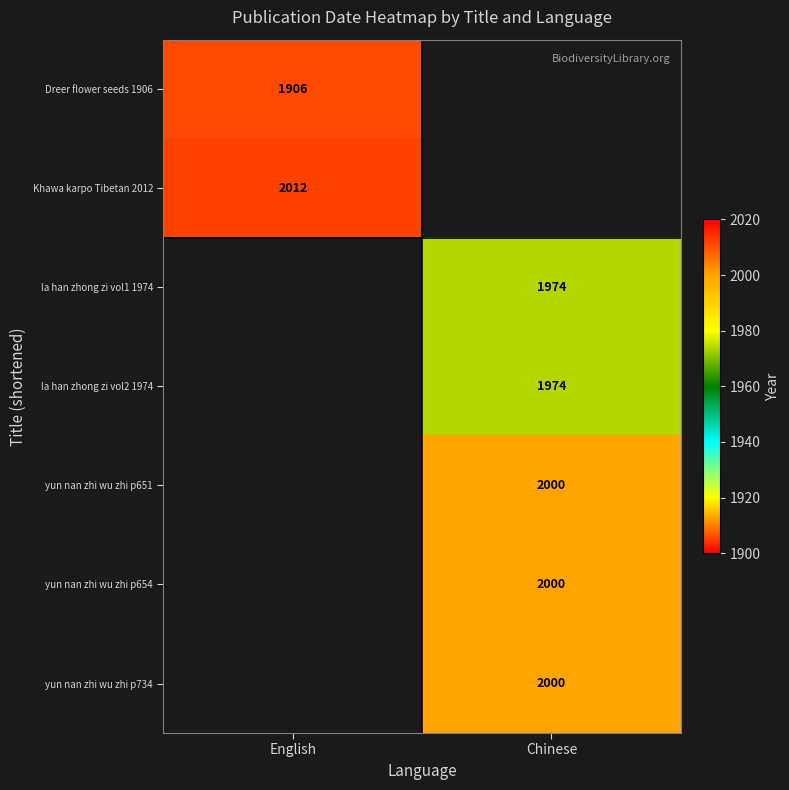

What is the spread (max minus min) of values at English?

106.0